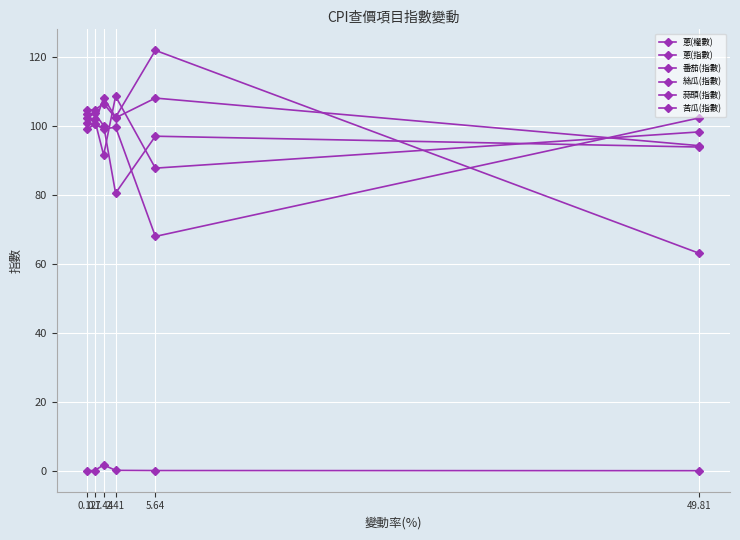

Which series changed the most between 1.44 and 0.7?

蒜頭(指數)